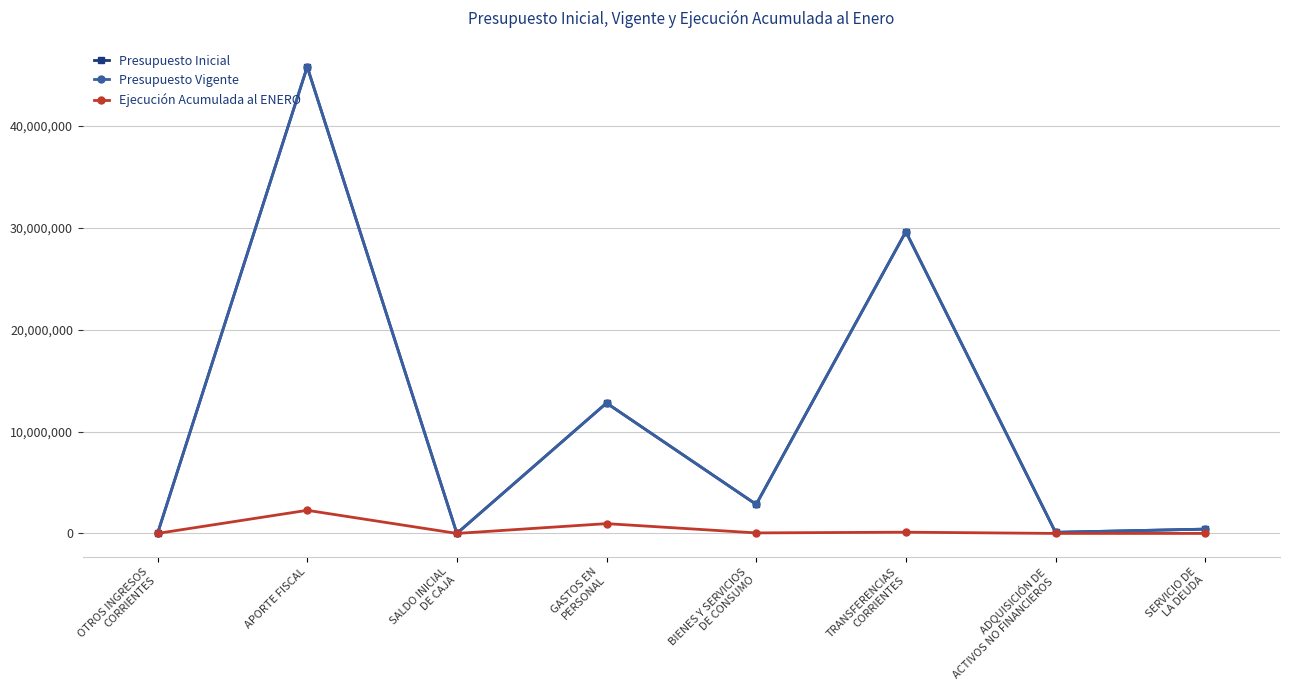

Reading left to right, extract all data points from this chart.

Presupuesto Inicial: OTROS INGRESOS
CORRIENTES=31	APORTE FISCAL=45794962	SALDO INICIAL
DE CAJA=20	GASTOS EN
PERSONAL=12797684	BIENES Y SERVICIOS
DE CONSUMO=2848196	TRANSFERENCIAS
CORRIENTES=29618175	ADQUISICIÓN DE
ACTIVOS NO FINANCIEROS=108762	SERVICIO DE
LA DEUDA=422196
Presupuesto Vigente: OTROS INGRESOS
CORRIENTES=31	APORTE FISCAL=45794962	SALDO INICIAL
DE CAJA=20	GASTOS EN
PERSONAL=12797684	BIENES Y SERVICIOS
DE CONSUMO=2848196	TRANSFERENCIAS
CORRIENTES=29618175	ADQUISICIÓN DE
ACTIVOS NO FINANCIEROS=108762	SERVICIO DE
LA DEUDA=422196
Ejecución Acumulada al ENERO: OTROS INGRESOS
CORRIENTES=88	APORTE FISCAL=2268526	SALDO INICIAL
DE CAJA=0	GASTOS EN
PERSONAL=960675	BIENES Y SERVICIOS
DE CONSUMO=50472	TRANSFERENCIAS
CORRIENTES=121215	ADQUISICIÓN DE
ACTIVOS NO FINANCIEROS=0	SERVICIO DE
LA DEUDA=0